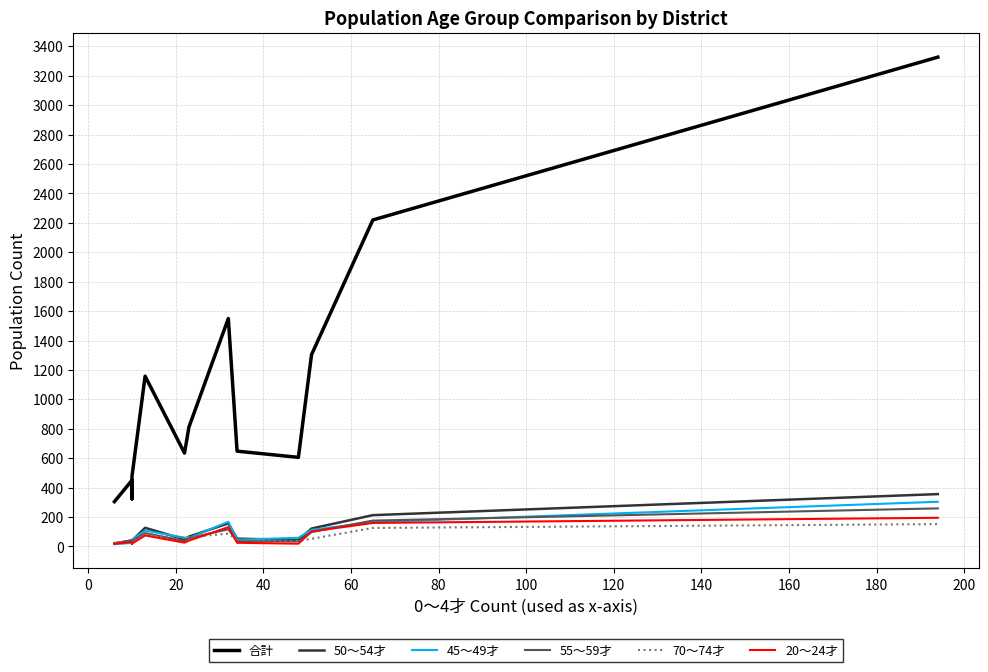

Reading right to left, transcribe all the data shown in this chart.

合計: 3327	2220	1304	606	648	1550	811	635	1158	476	324	450	305
50～54才: 356	213	122	44	53	157	67	48	127	39	27	41	20
45～49才: 304	165	113	59	46	168	57	60	108	45	19	24	16
55～59才: 259	176	98	35	36	117	56	37	91	36	24	42	22
70～74才: 152	126	52	38	44	87	64	58	81	33	26	34	25
20～24才: 195	160	102	19	25	131	40	26	75	19	17	31	18